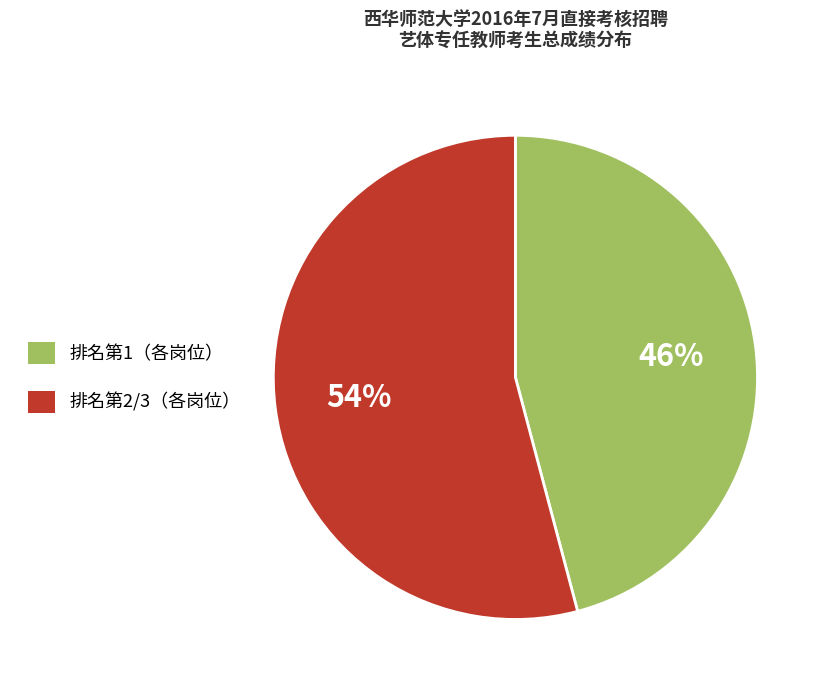

Is there any slice that represents more than half of the pie?

Yes